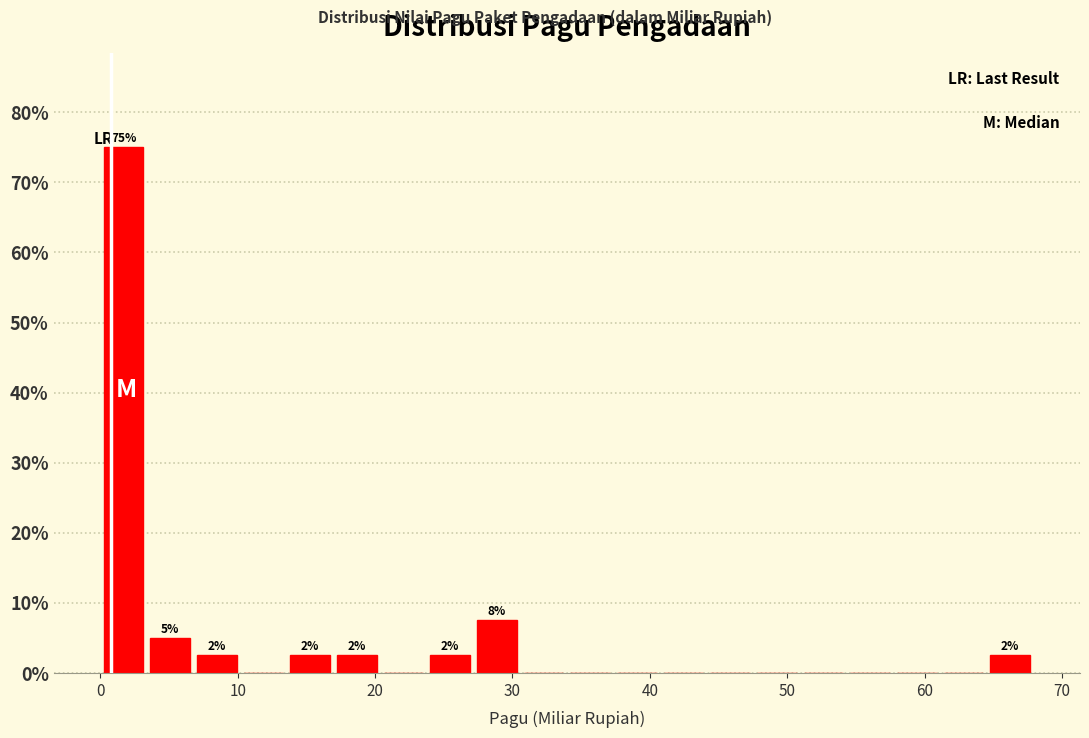

Around what value on the x-axis is the tallest bar? Give the approximate position of its centre, as read against the axis.

2